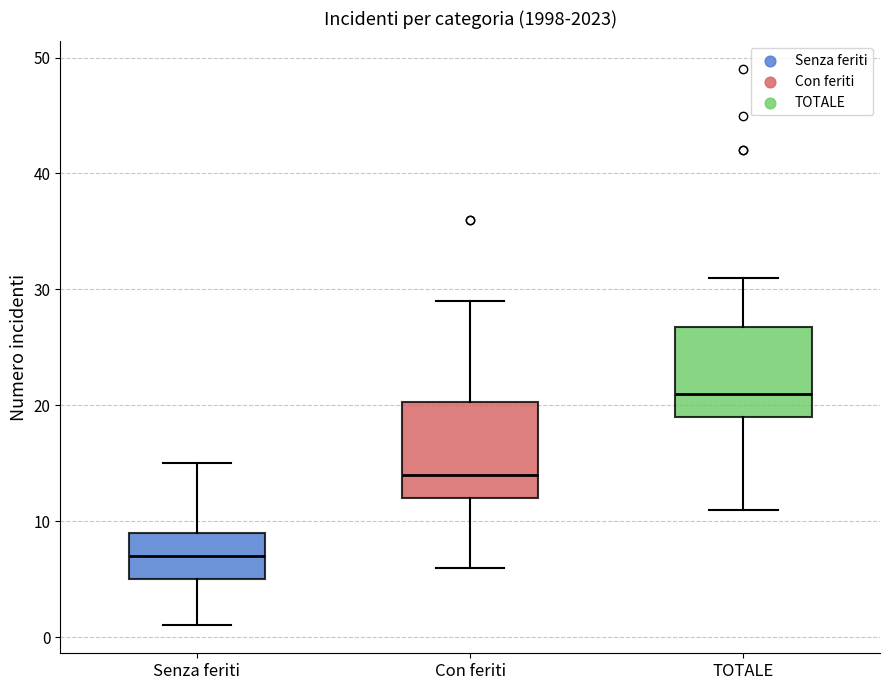

Reading left to right, transcribe this box plot: for each box, give where its median line is, the range the box spans, and where its two whiskers end, as read against the y-axis. The values are not printed on the chart, so give them approximately, as read against the axis.

Senza feriti: median 7, box 5 to 9, whiskers 1 to 15
Con feriti: median 14, box 12 to 20, whiskers 6 to 29
TOTALE: median 21, box 19 to 27, whiskers 11 to 31